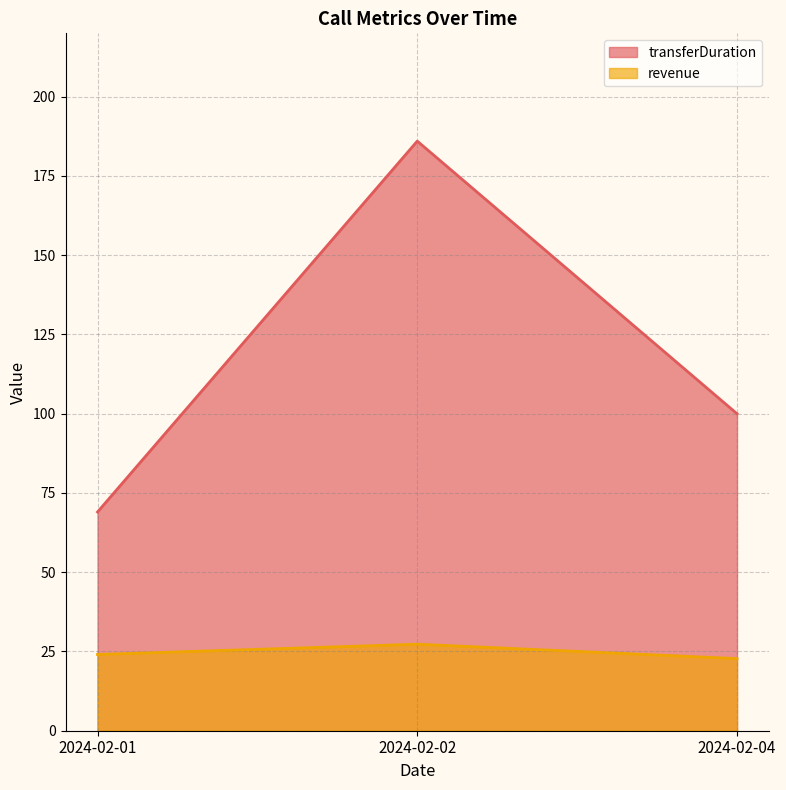

The transferDuration series shows 69.0 at 2024-02-01. True or false?

True